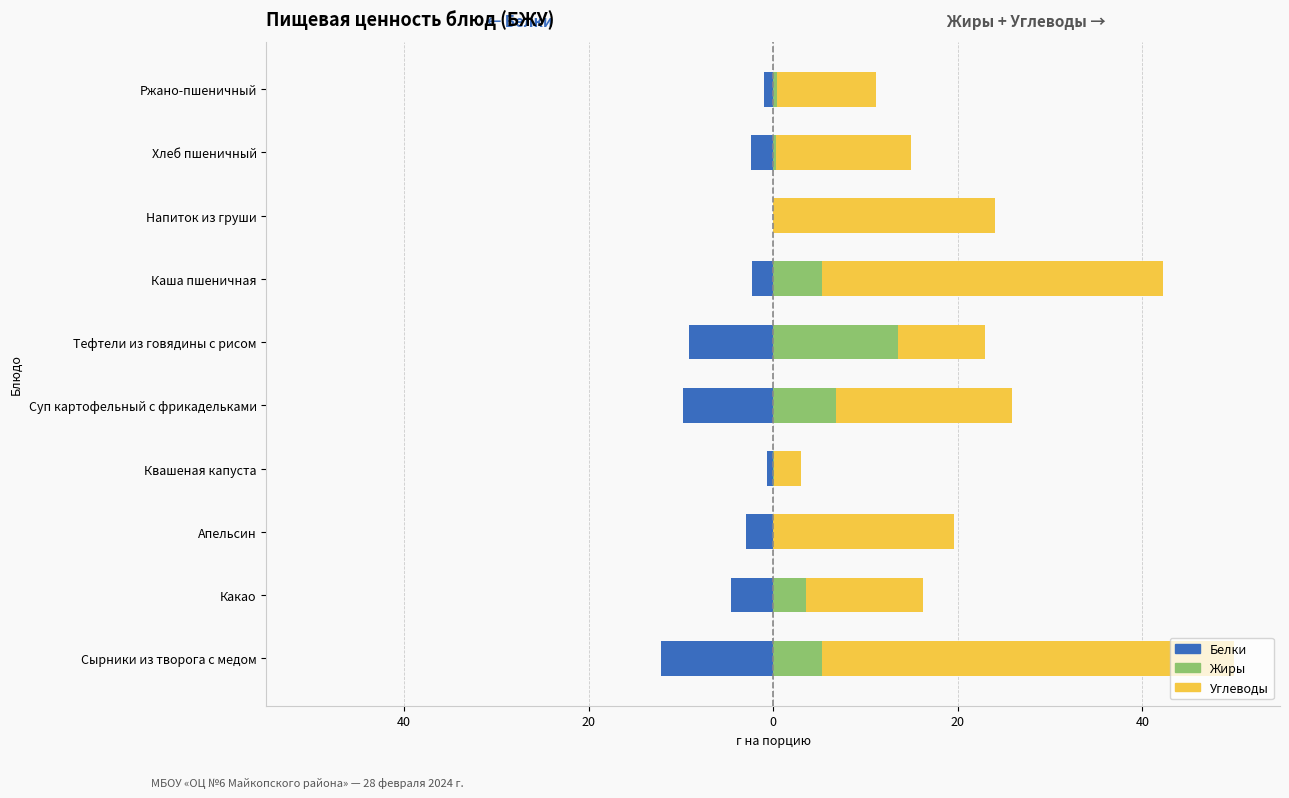

Are the bars horizontal?

Yes